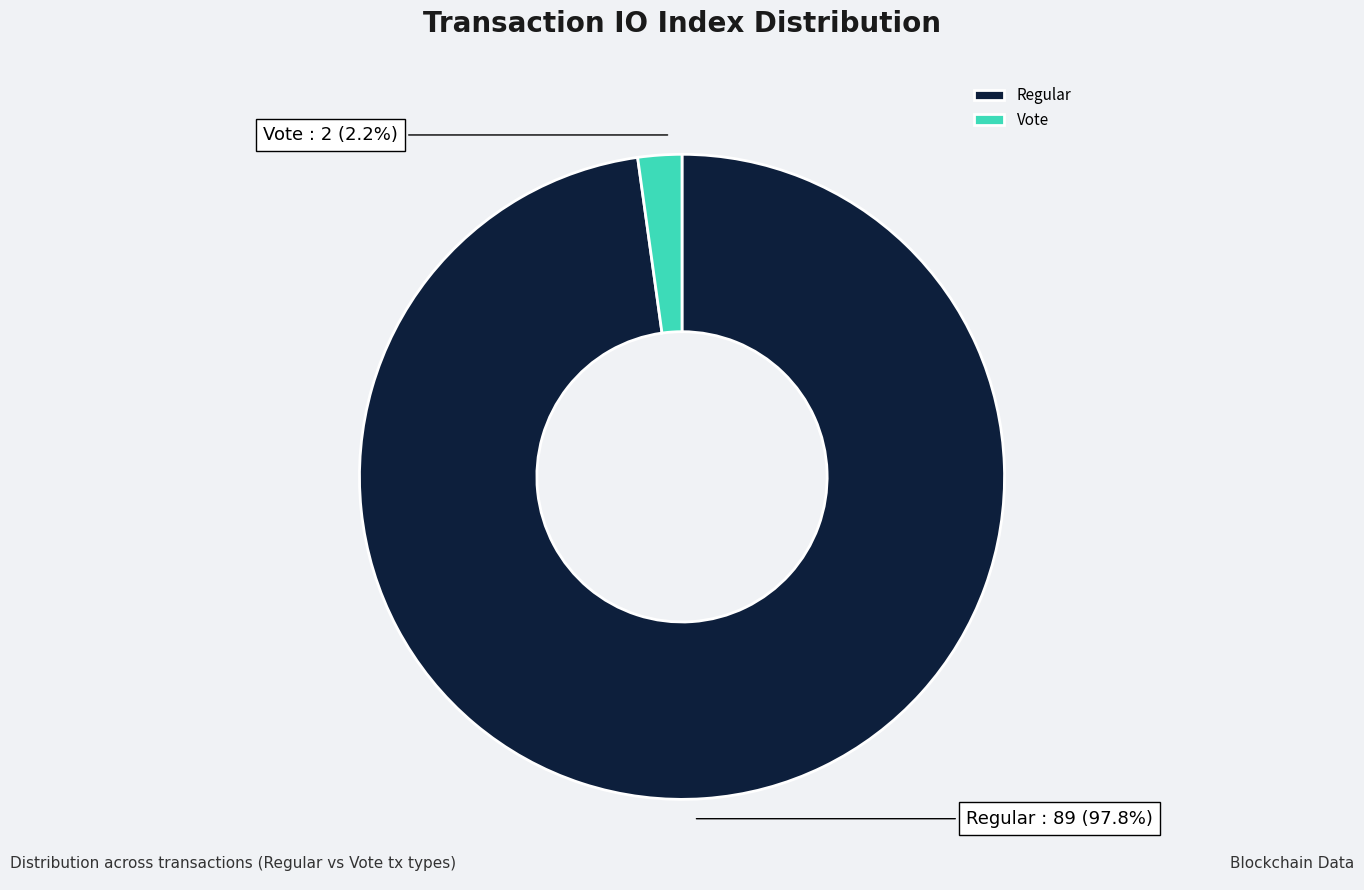

Count the number of slices in the pie.

2